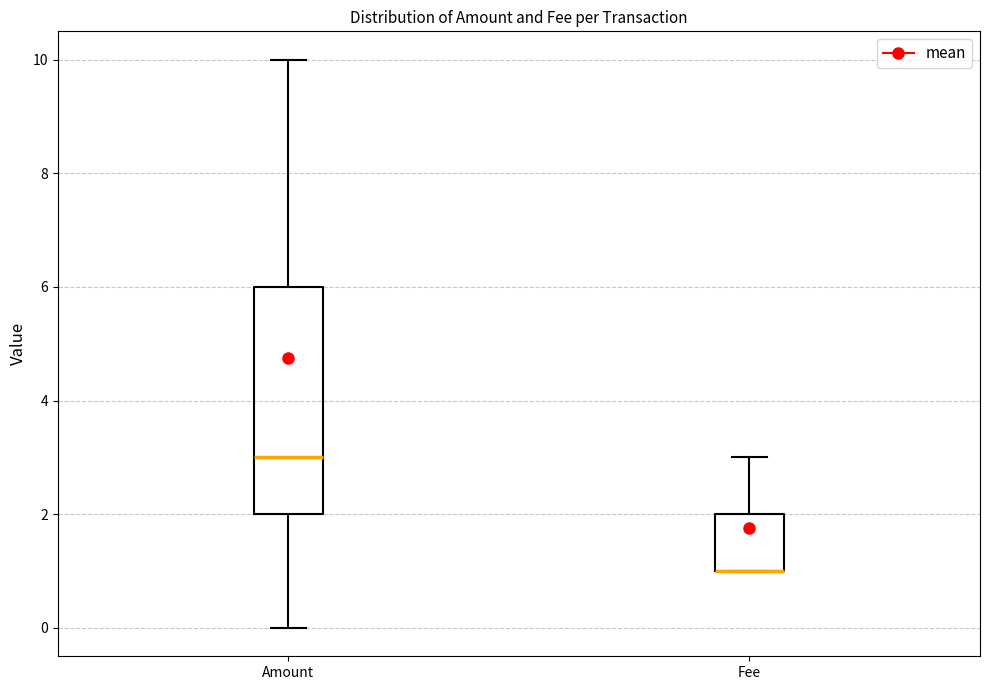

Reading left to right, read every box against the y-axis: the position of its median line, the range the box covers, and the ends of its whiskers. The values are not printed on the chart, so give them approximately, as read against the axis.

Amount: median 3, box 2 to 6, whiskers 0 to 10
Fee: median 1 (drawn on the box's lower edge), box 1 to 2, whiskers 1 to 3